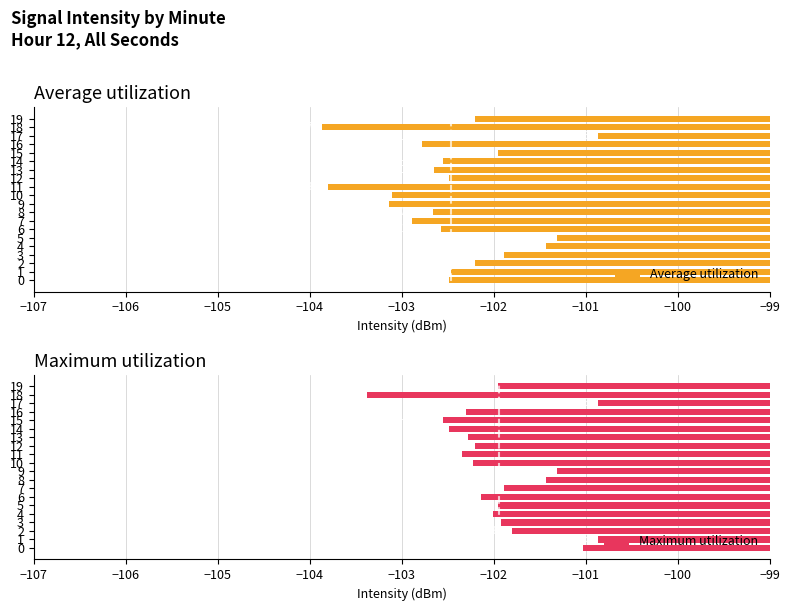

Between 3 and 1, which is larger?

3